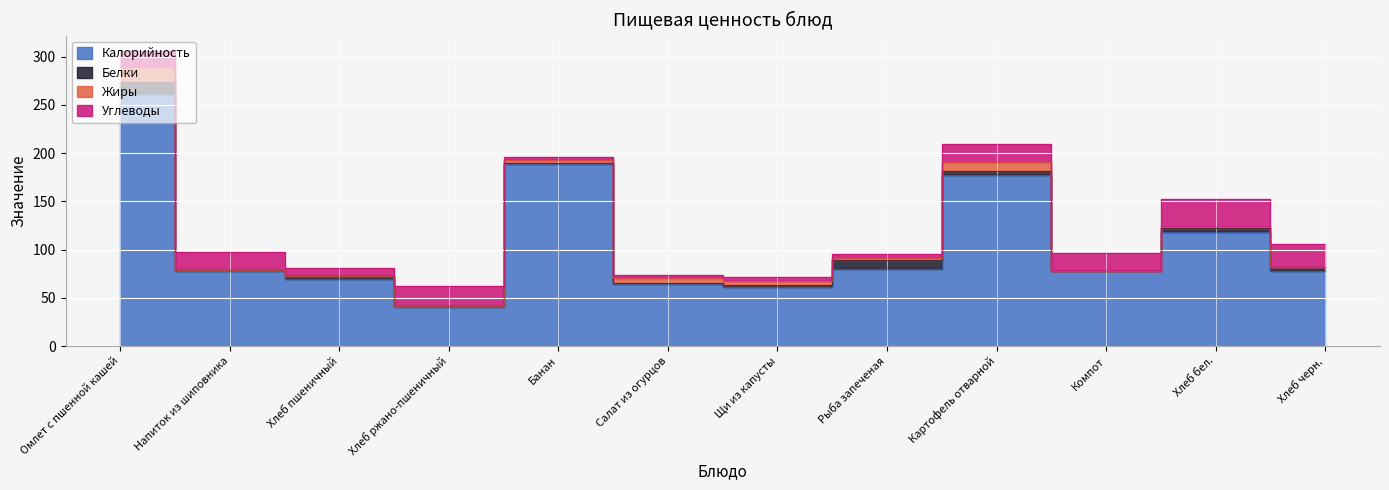

How many interior local valleys does the Жиры series have?

3